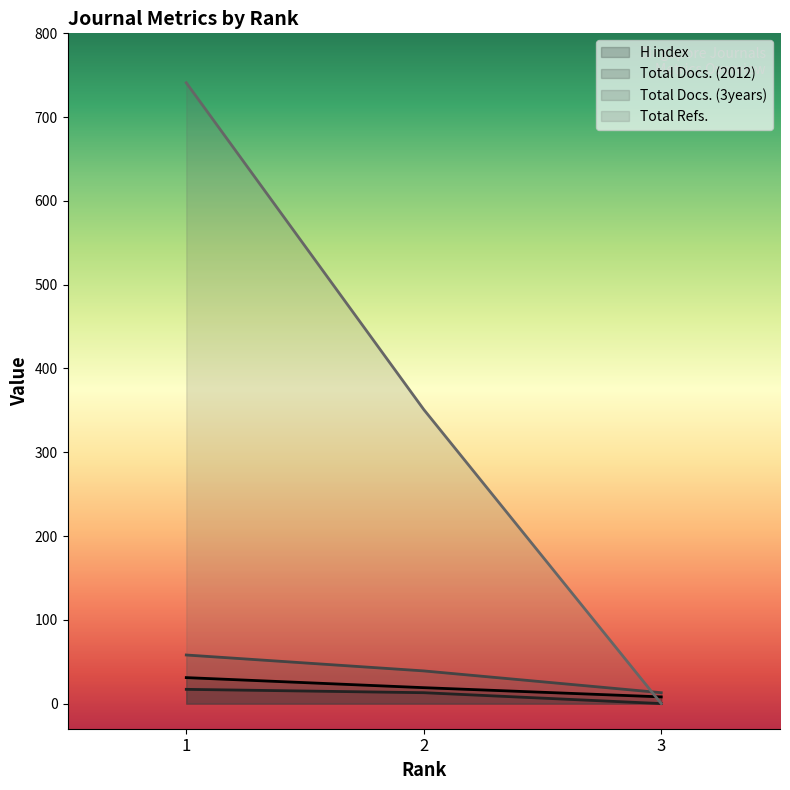

Which series has the largest range (max minus min)?

Total Refs.